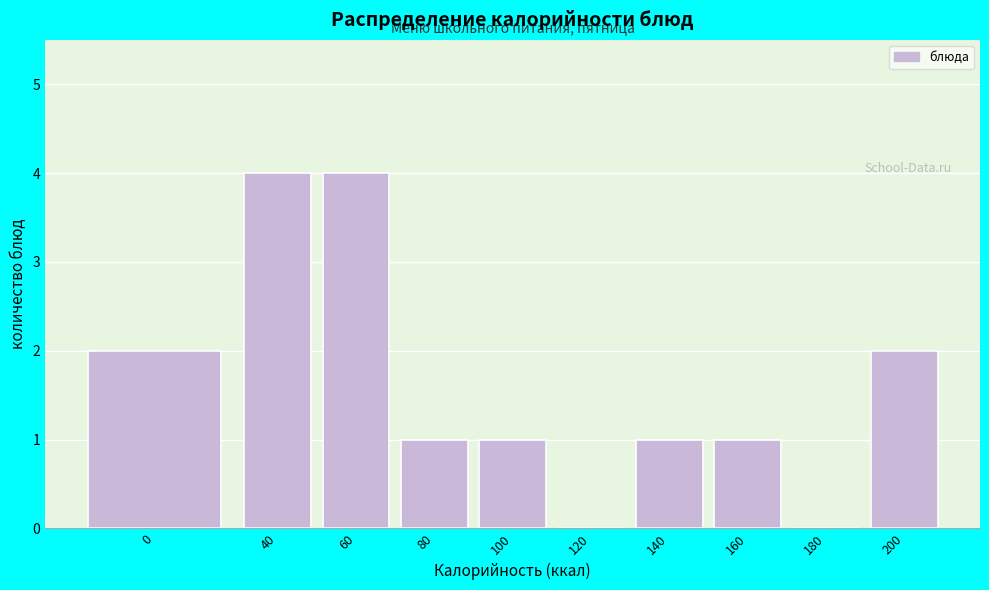

Reading right to left, list all the values displayed in this chart.

200=2	180=0	160=1	140=1	120=0	100=1	80=1	60=4	40=4	0=2